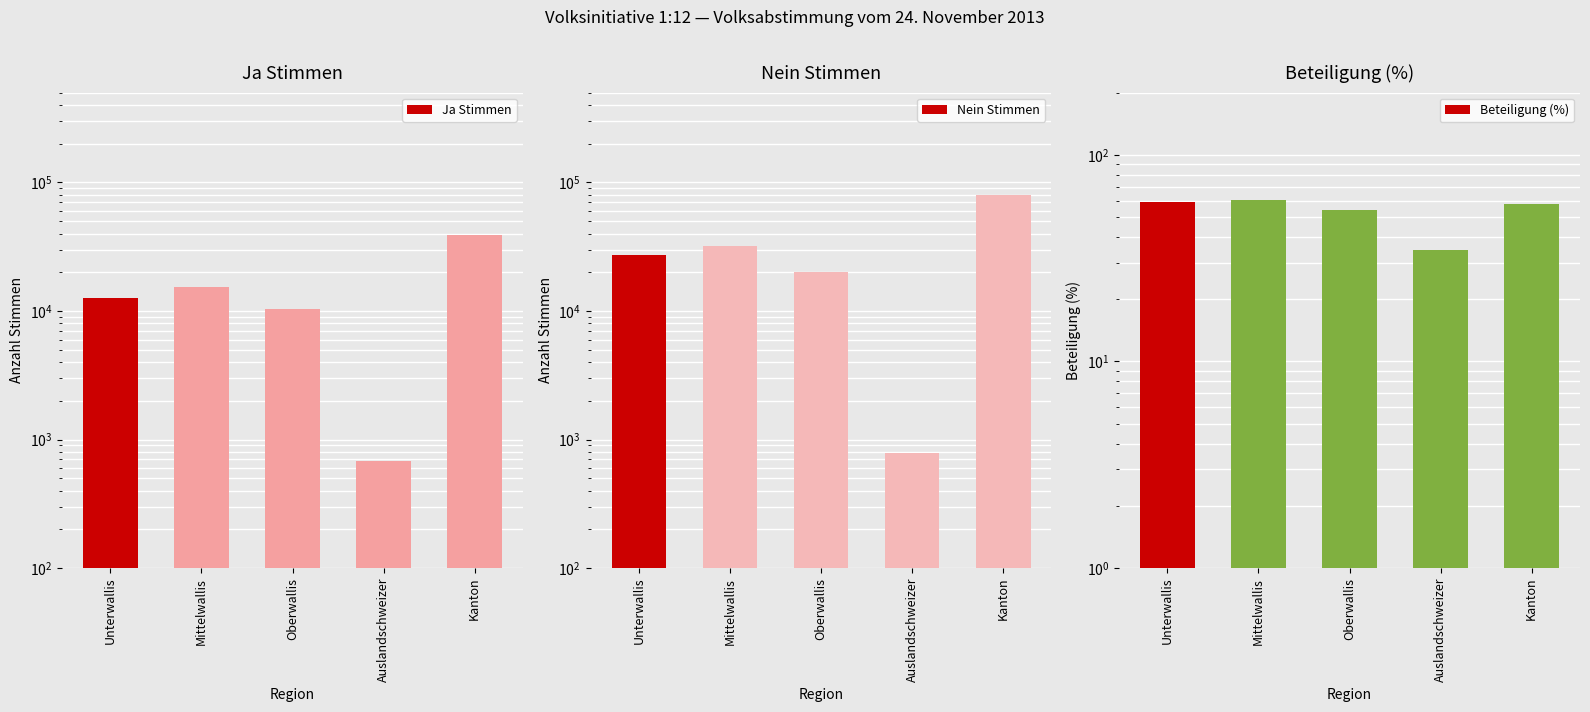

Rank the series by their average value, from lowest to highest.

Beteiligung (%), Ja Stimmen, Nein Stimmen